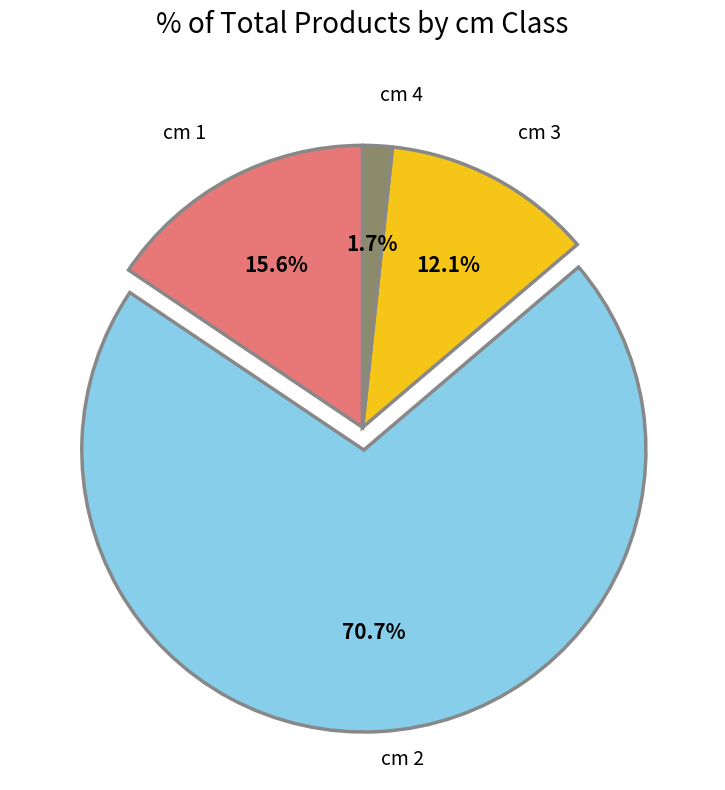

Is there any slice that represents more than half of the pie?

Yes